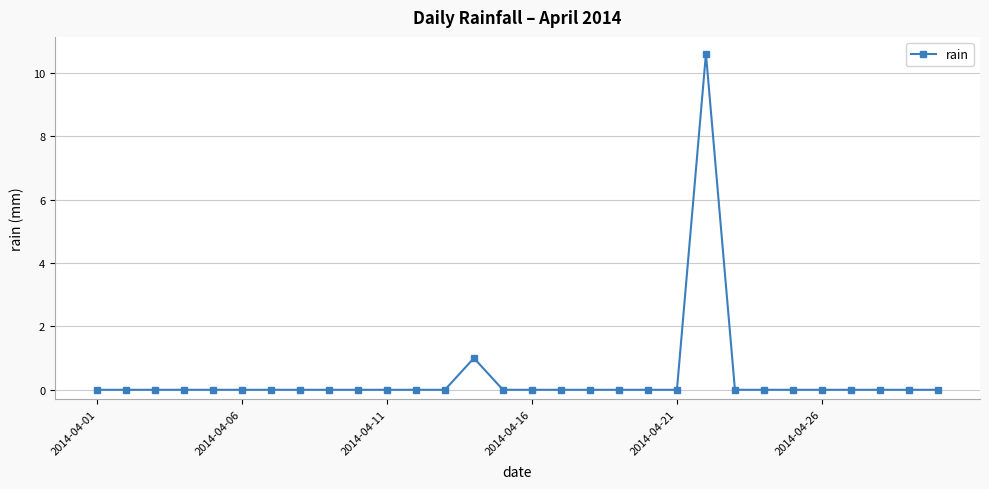

True or false: there are more than 1 points higher than both neighbors.

True